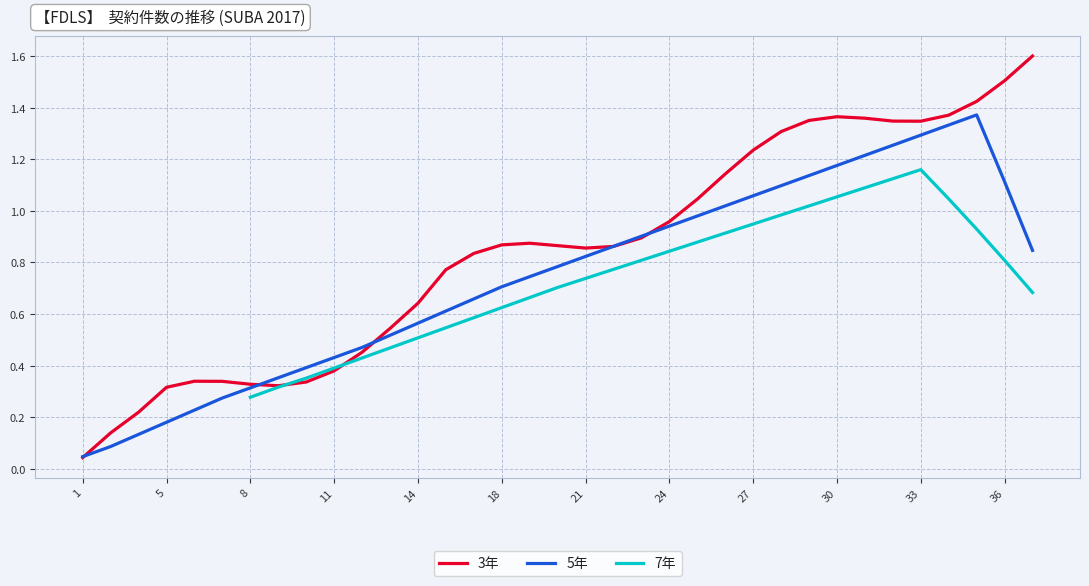

How many categories are shown in the chart?

35